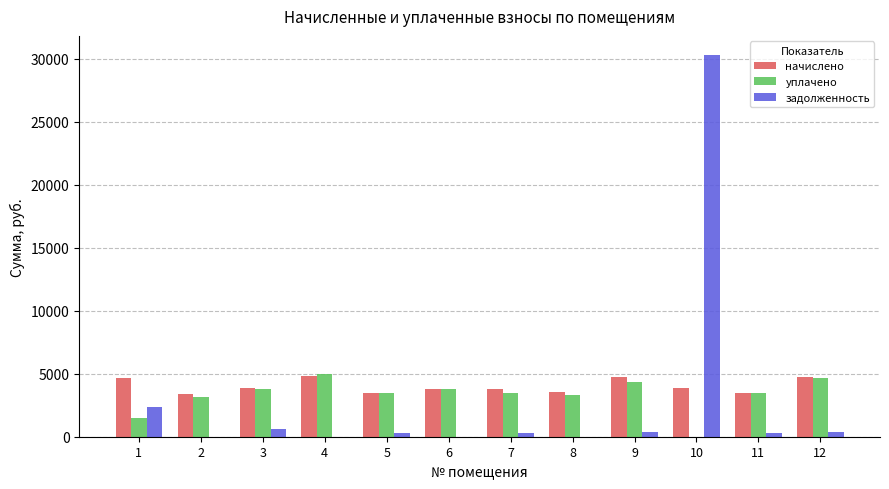

How many data points in задолженность are above 315?

6